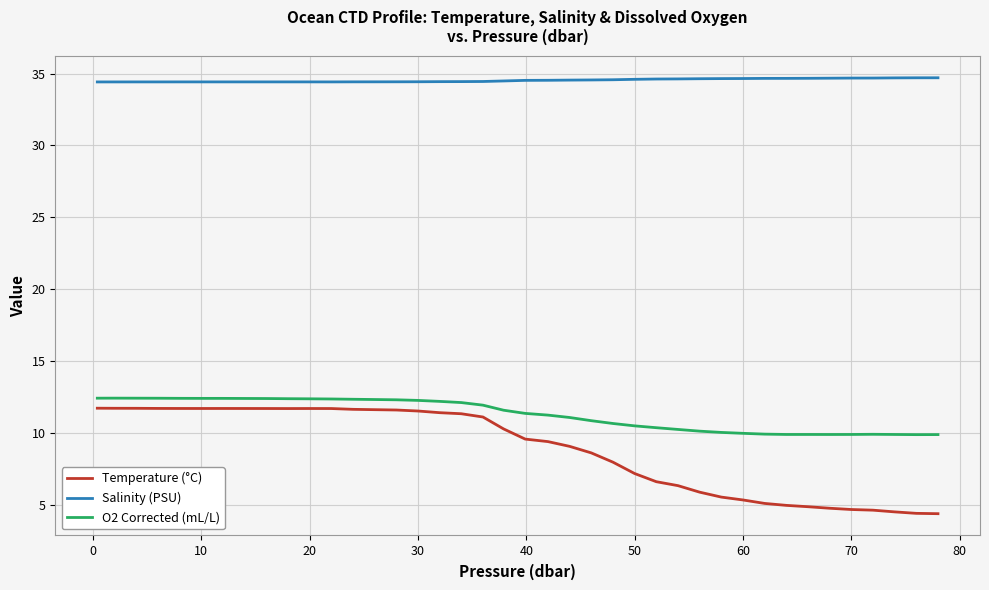

Which series has the widest spread of values?

Temperature (°C)